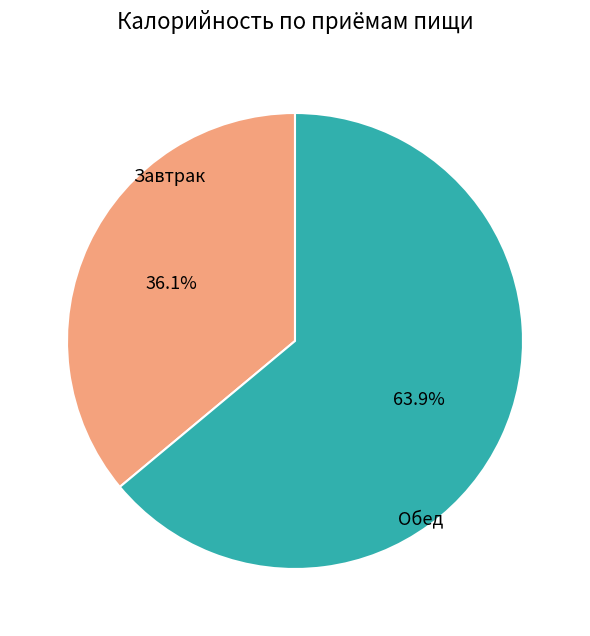

Which category has the smallest portion of the pie?

Завтрак